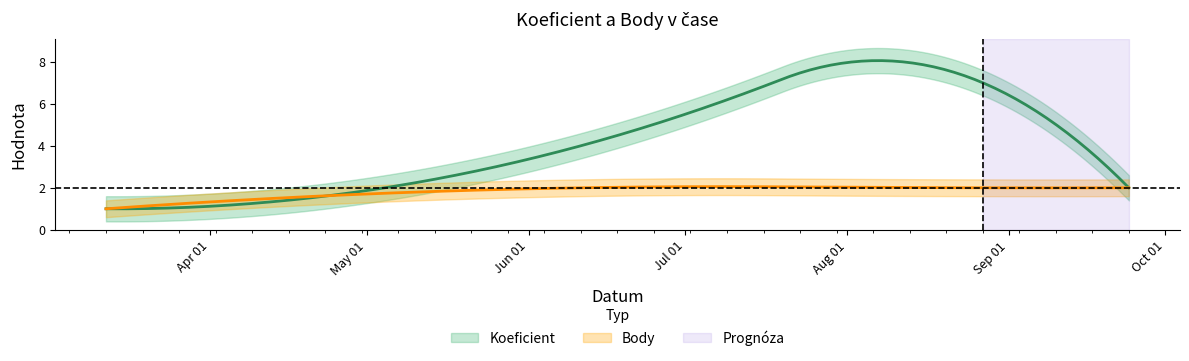

True or false: Body has a value of 2 at 2022-08-27.

True